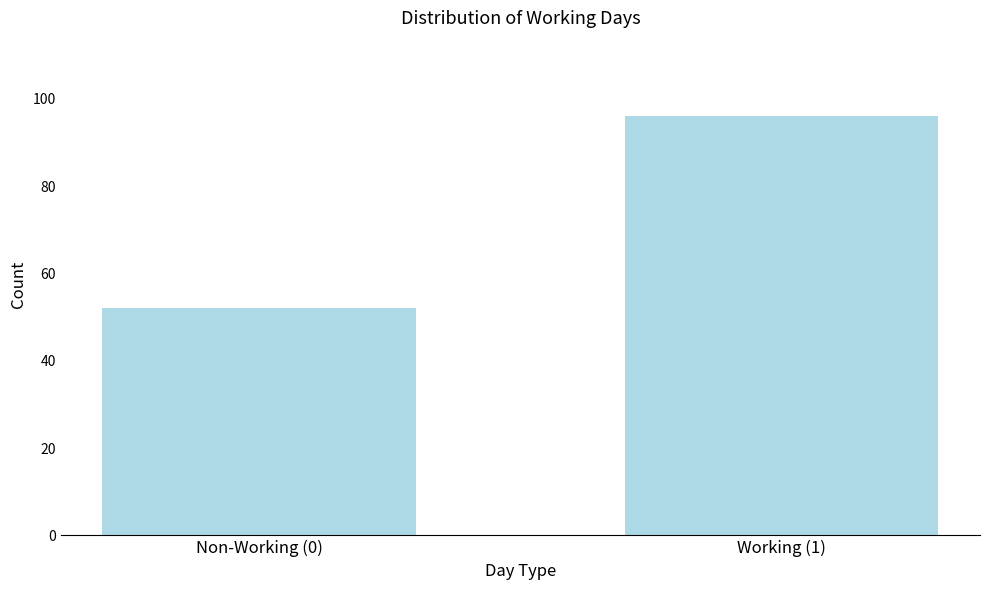

Reading left to right, list all the values displayed in this chart.

52	96